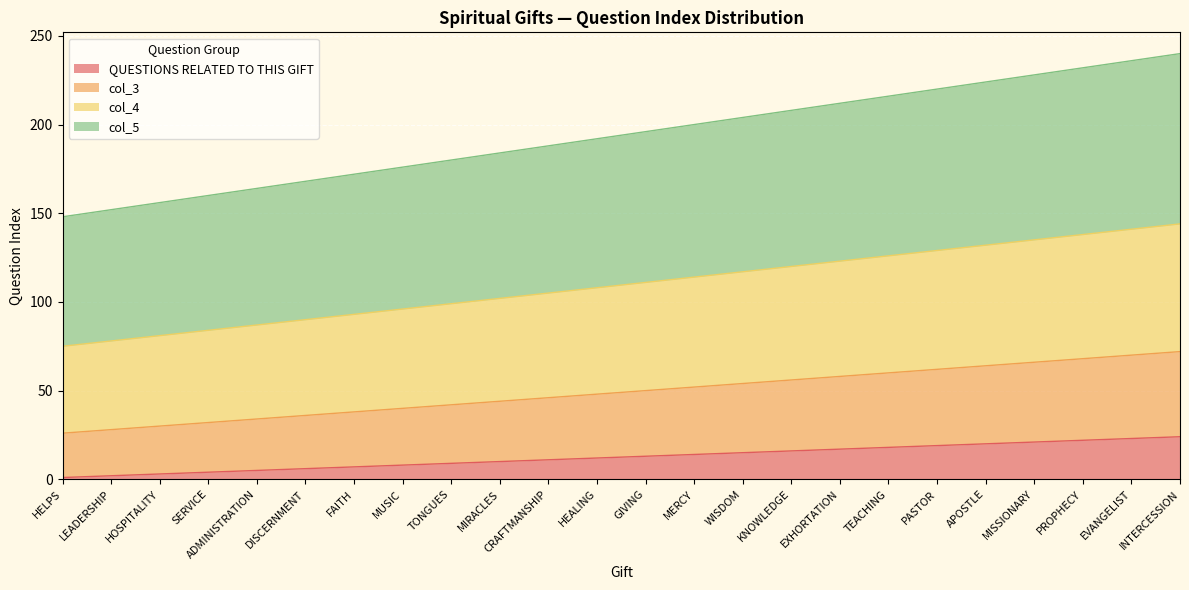

True or false: QUESTIONS RELATED TO THIS GIFT and col_4 cross at least once.

False